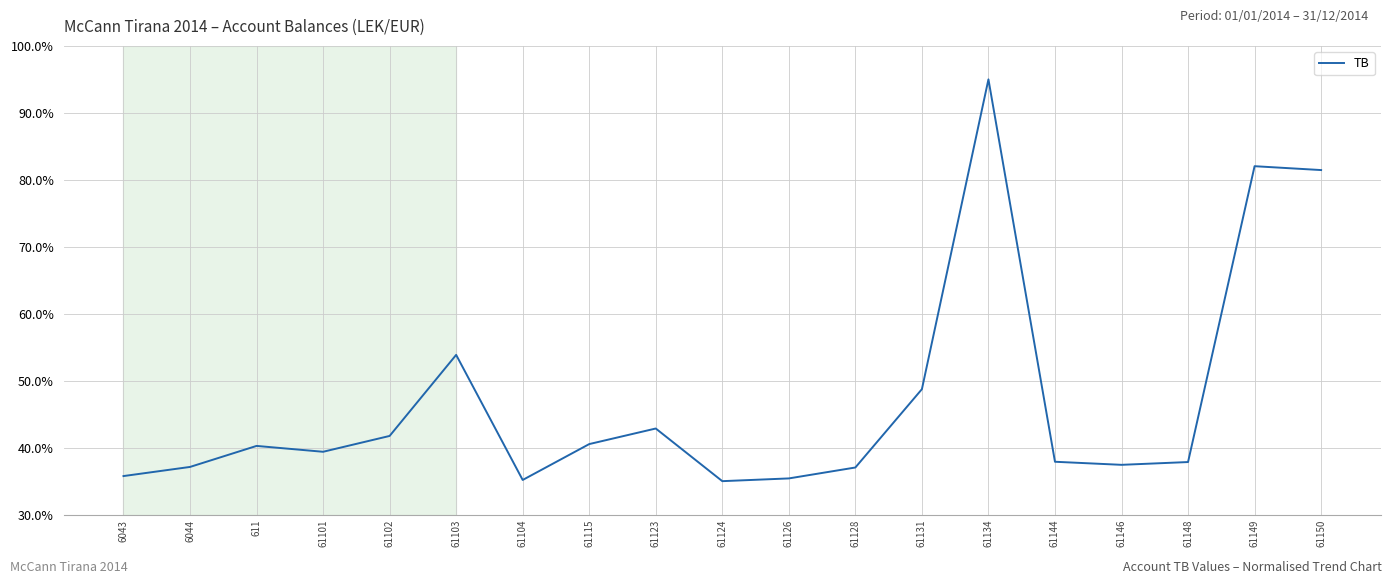

What position from the left is 61115?

8